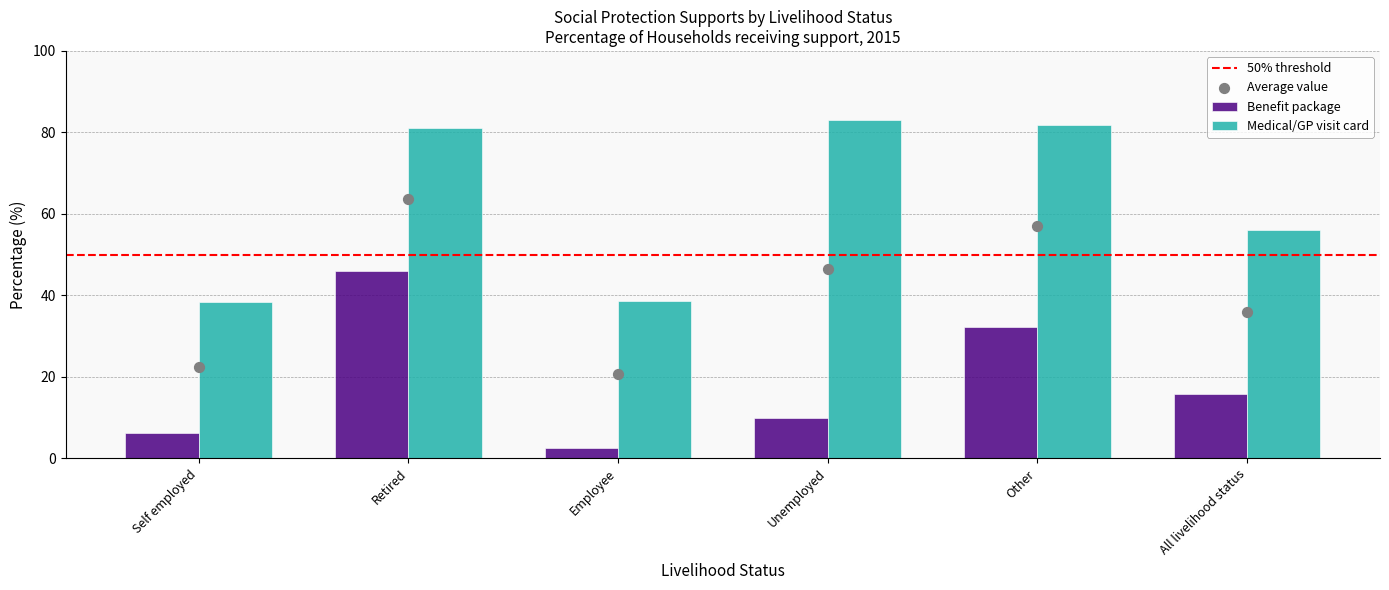

Rank the categories by Benefit package value from highest to lowest.

Retired, Other, All livelihood status, Unemployed, Self employed, Employee